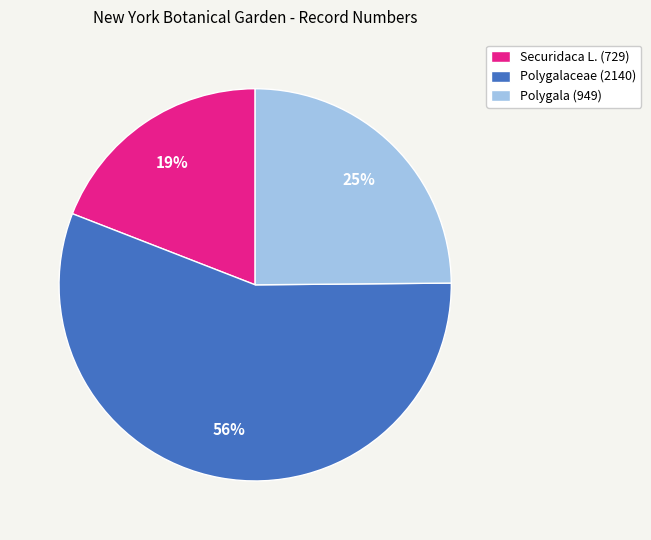

Count the number of slices in the pie.

3